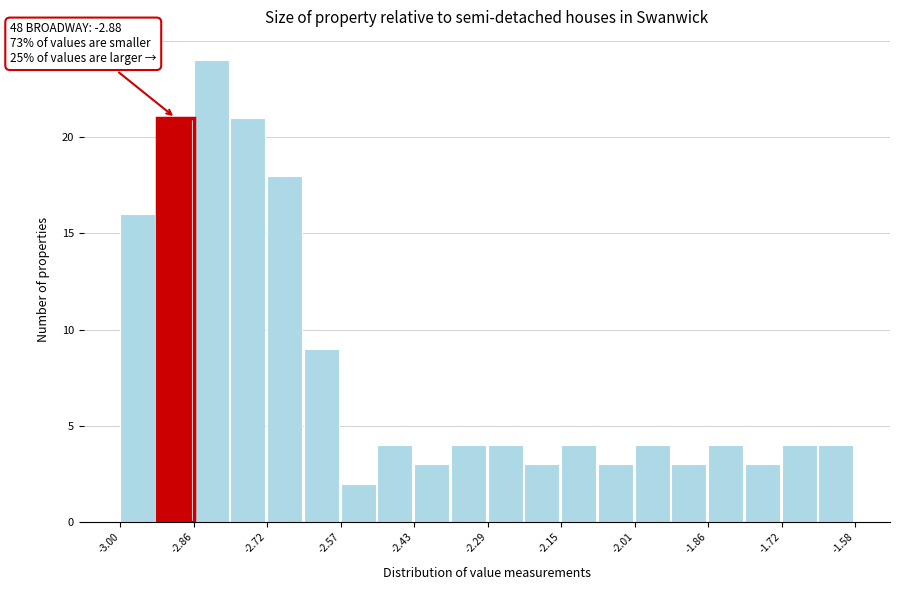

Around what value on the x-axis is the tallest bar? Give the approximate position of its centre, as read against the axis.

-2.82